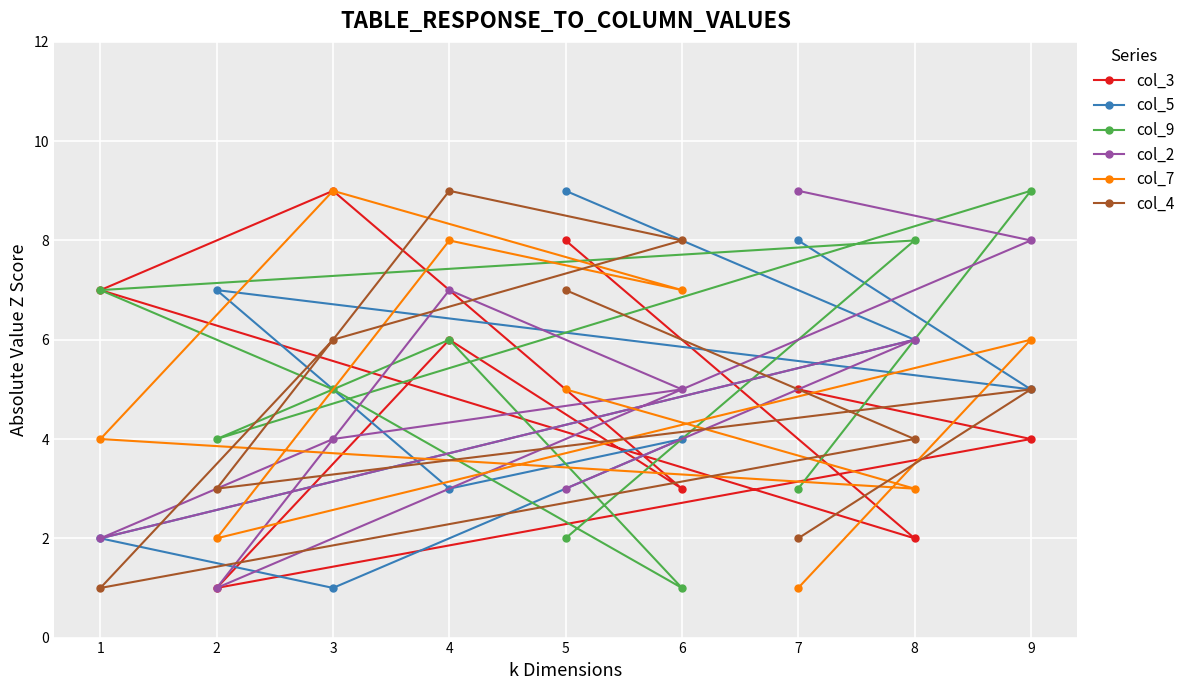

What is the minimum value for col_4?

1